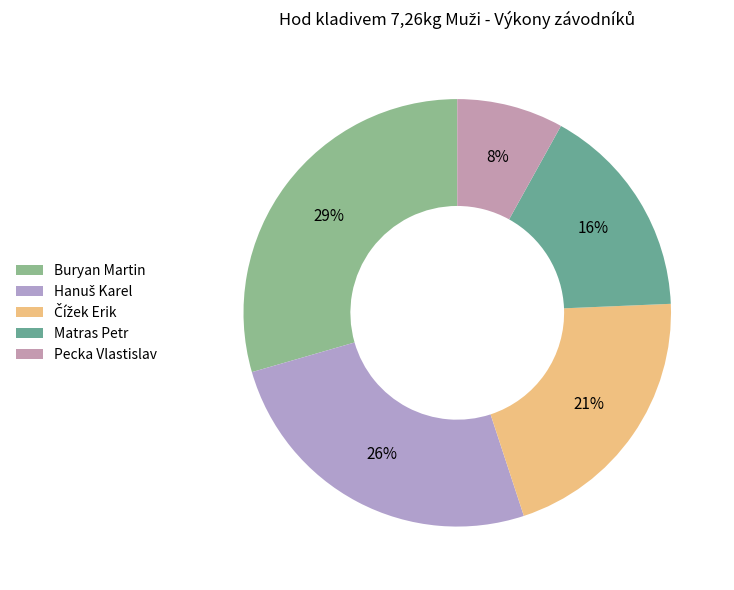

Does Matras Petr represent more than half of the total?

No